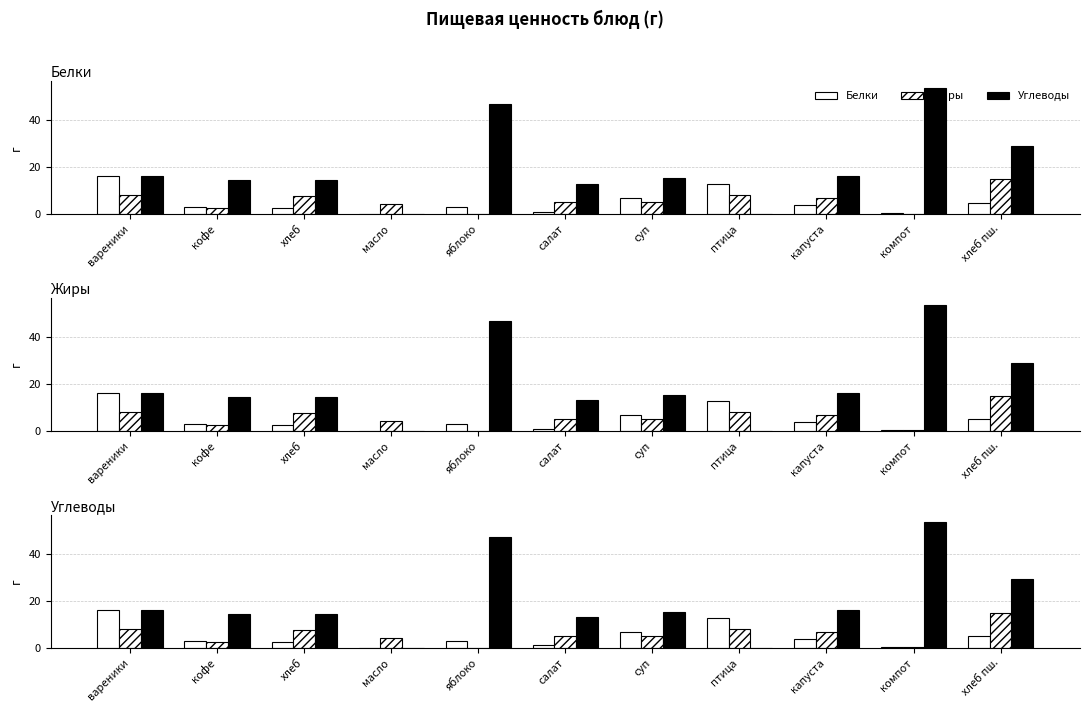

What is the average value of the Жиры series?

5.7